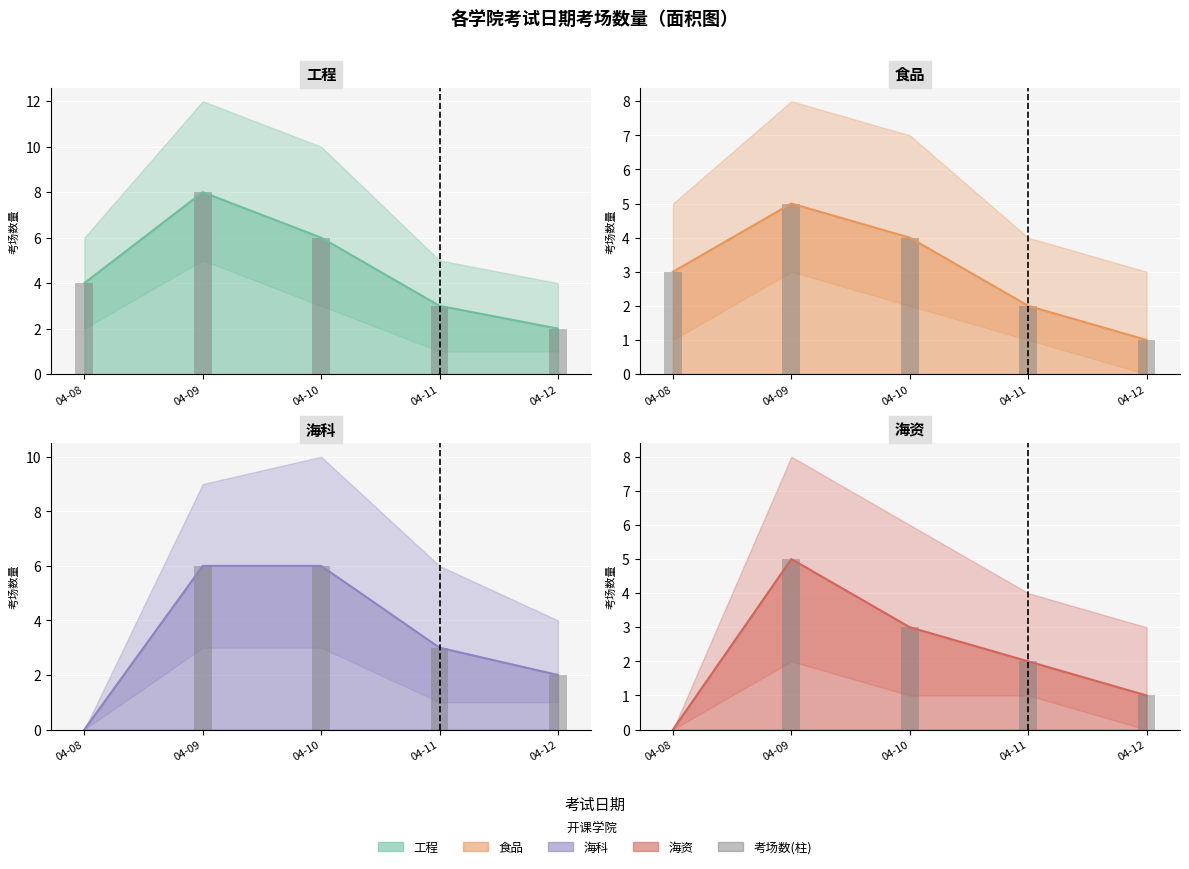

How many data points does each series have?

5